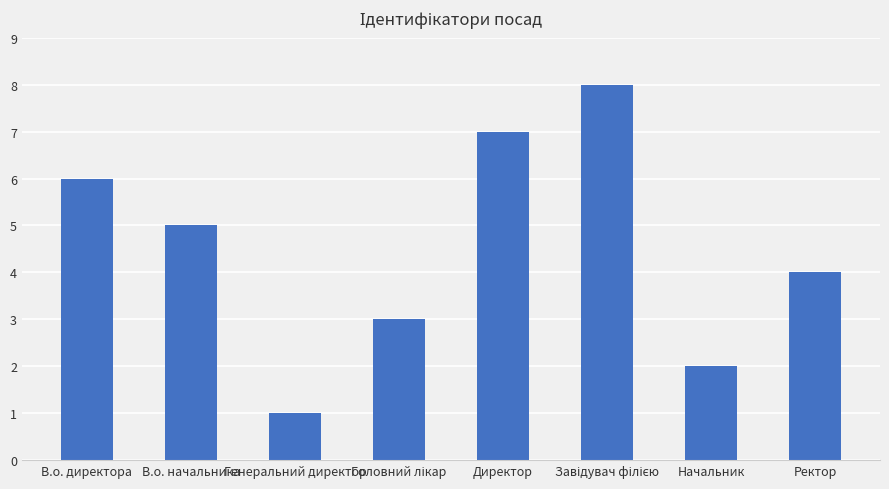

At which label is the value closest to 4?

Ректор